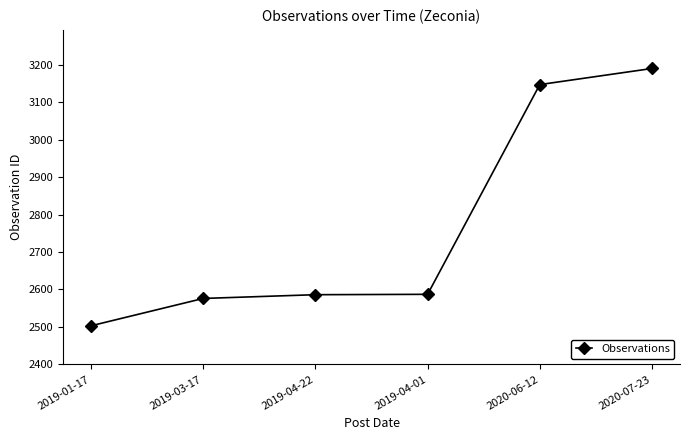

The value at 2019-04-01 is 2587. True or false?

True